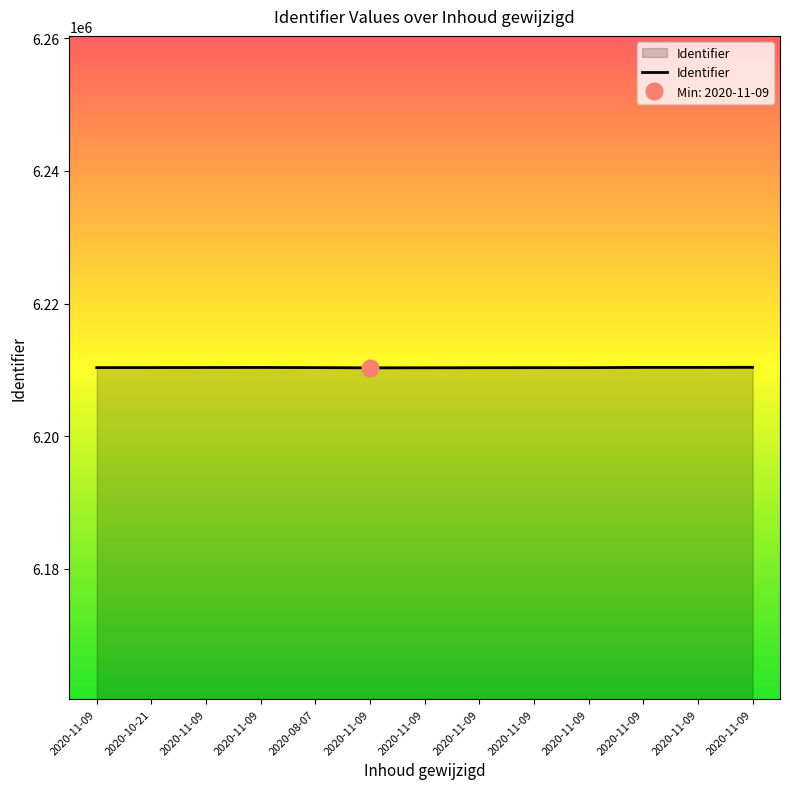

What is the greatest value displayed?

6210376